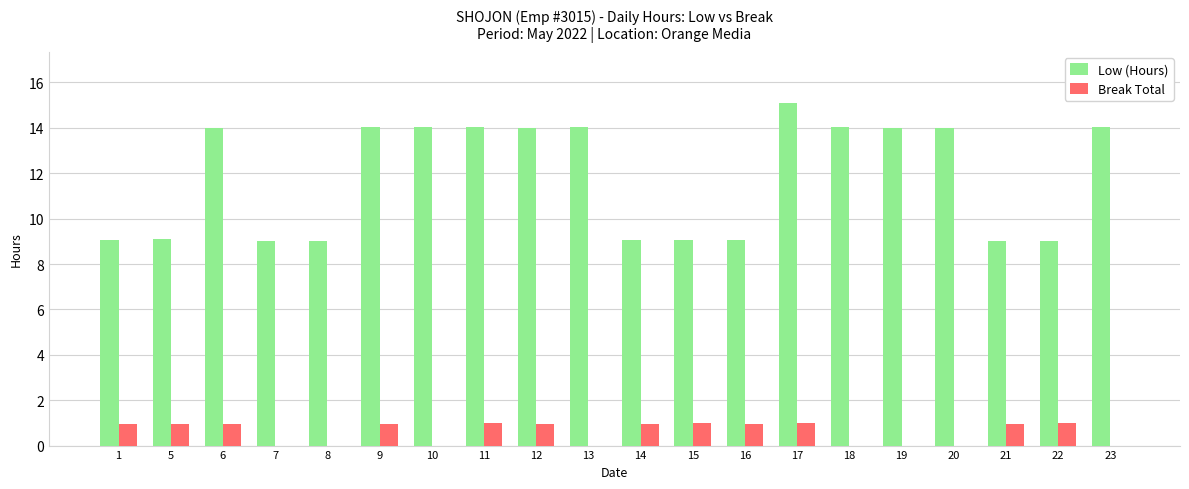

What is the maximum value shown in the chart?

15.1